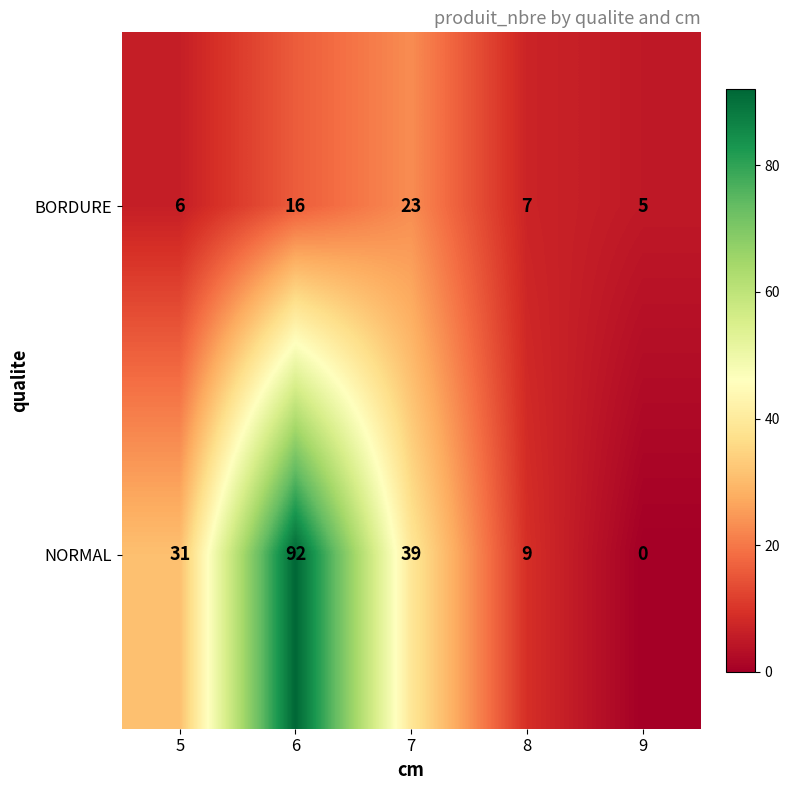

How many data points in NORMAL are less than 31?

2